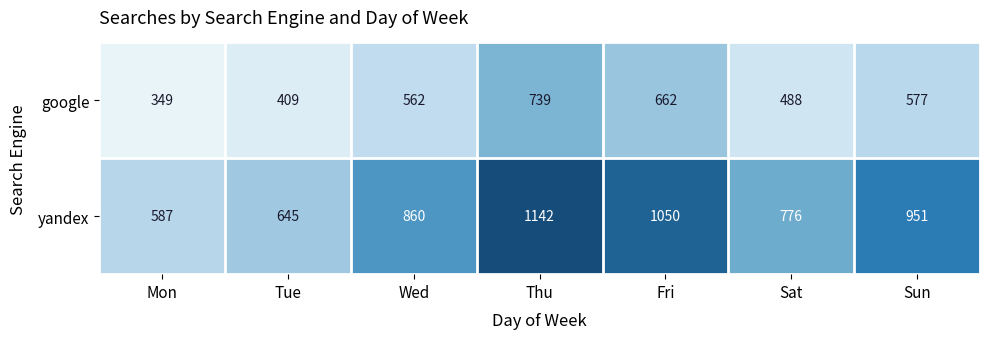

Which series has the widest spread of values?

yandex